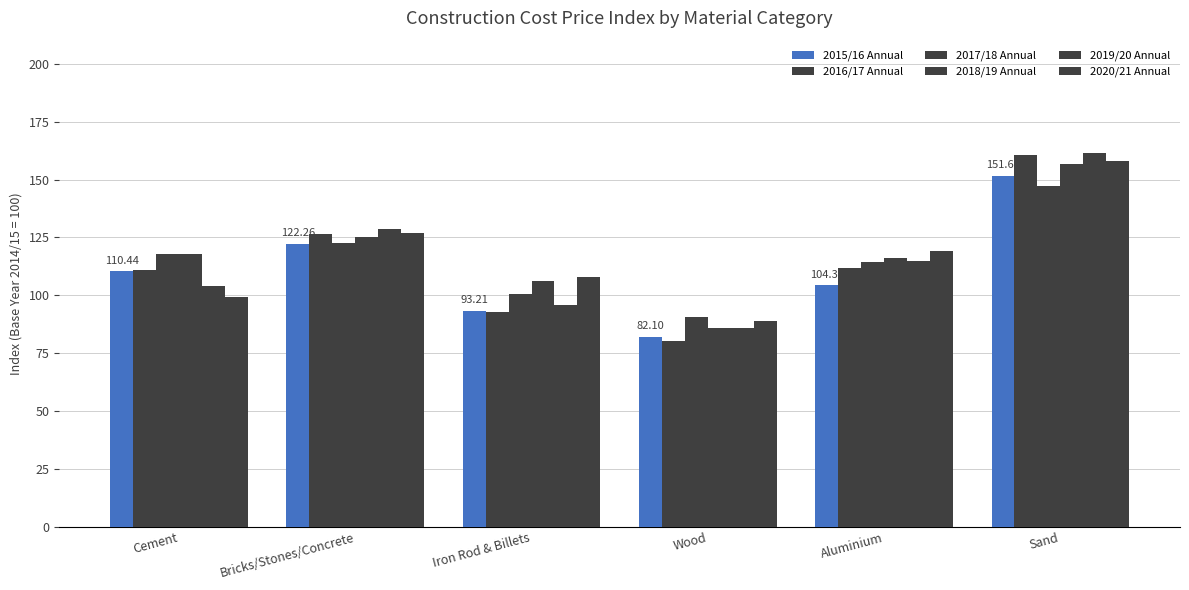

Reading left to right, transcribe all the data shown in this chart.

2015/16 Annual: 110.4	122.3	93.2	82.1	104.3	151.6
2016/17 Annual: 110.8	126.5	92.8	80.3	111.7	160.6
2017/18 Annual: 117.7	122.7	100.4	90.8	114.3	147.1
2018/19 Annual: 118.0	125.3	106.3	86.0	116.1	156.9
2019/20 Annual: 104.2	128.6	95.8	85.7	114.7	161.4
2020/21 Annual: 99.4	126.8	108.1	88.8	119.2	158.1